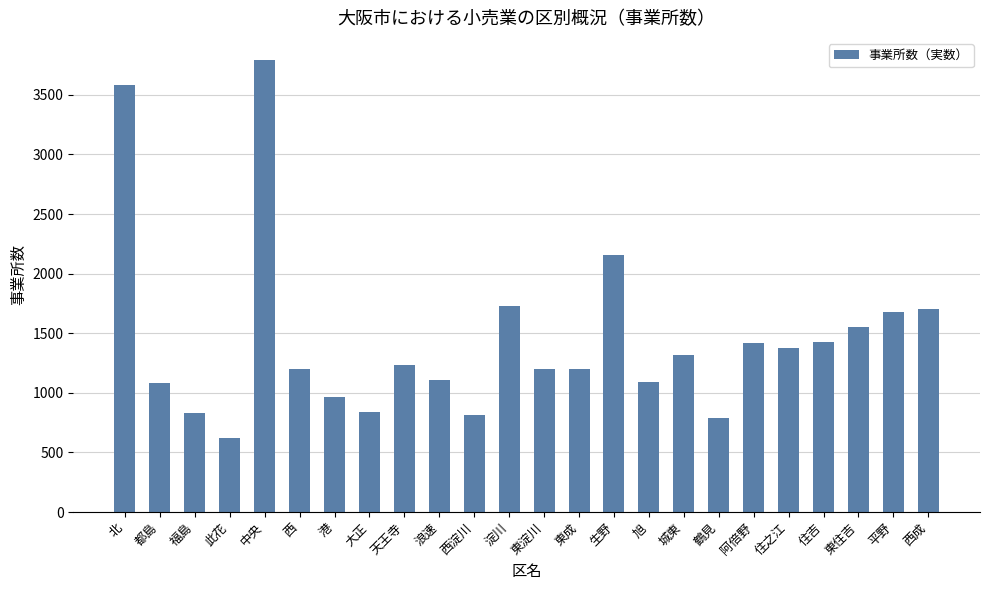

How many categories are shown in the chart?

24